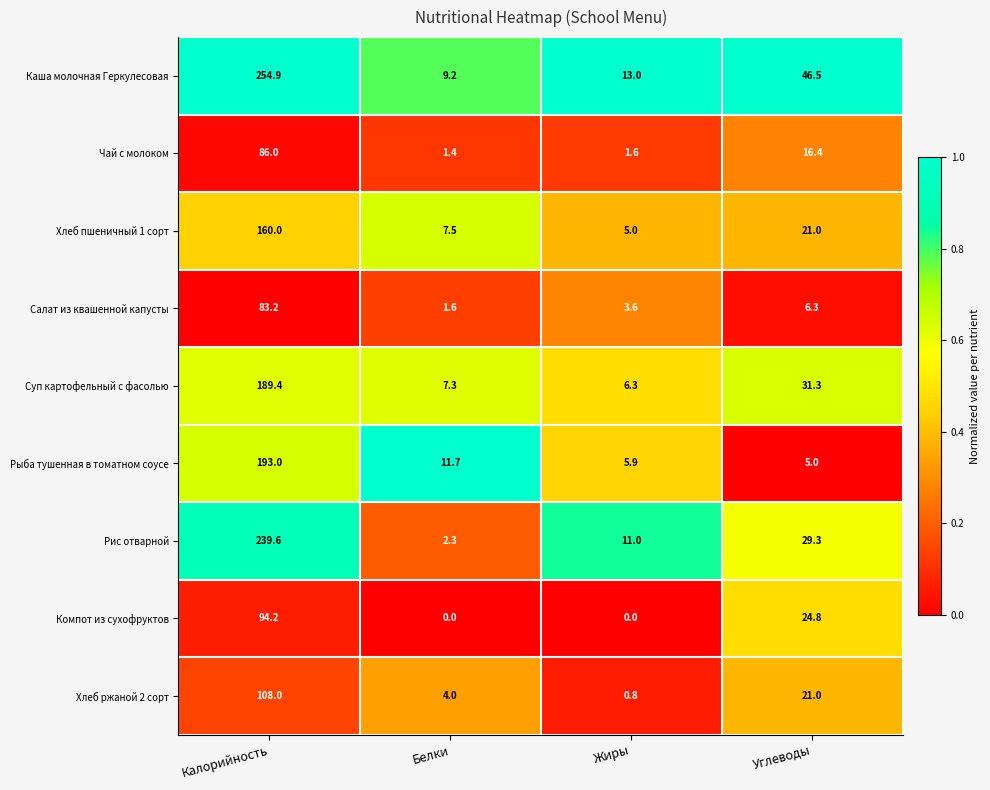

What is the highest value of the Каша молочная Геркулесовая series?

254.9